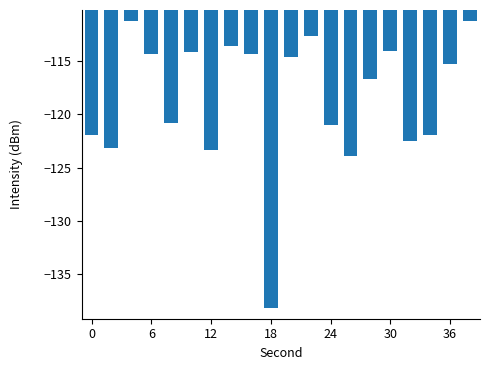

What is the difference between the maximum and second lowest values?

12.7